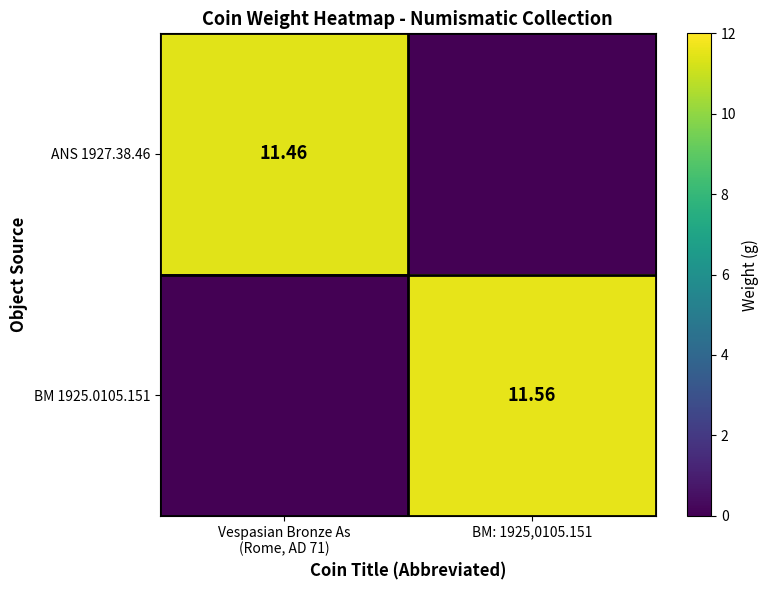

List the series in order of their peak value, highest first.

BM 1925.0105.151, ANS 1927.38.46